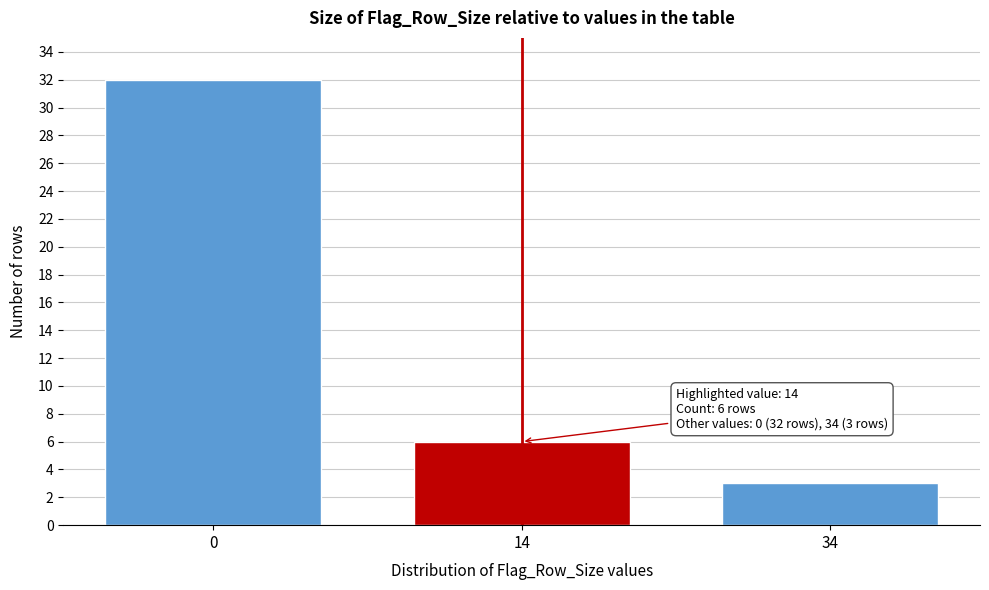

Reading left to right, extract all data points from this chart.

32	6	3